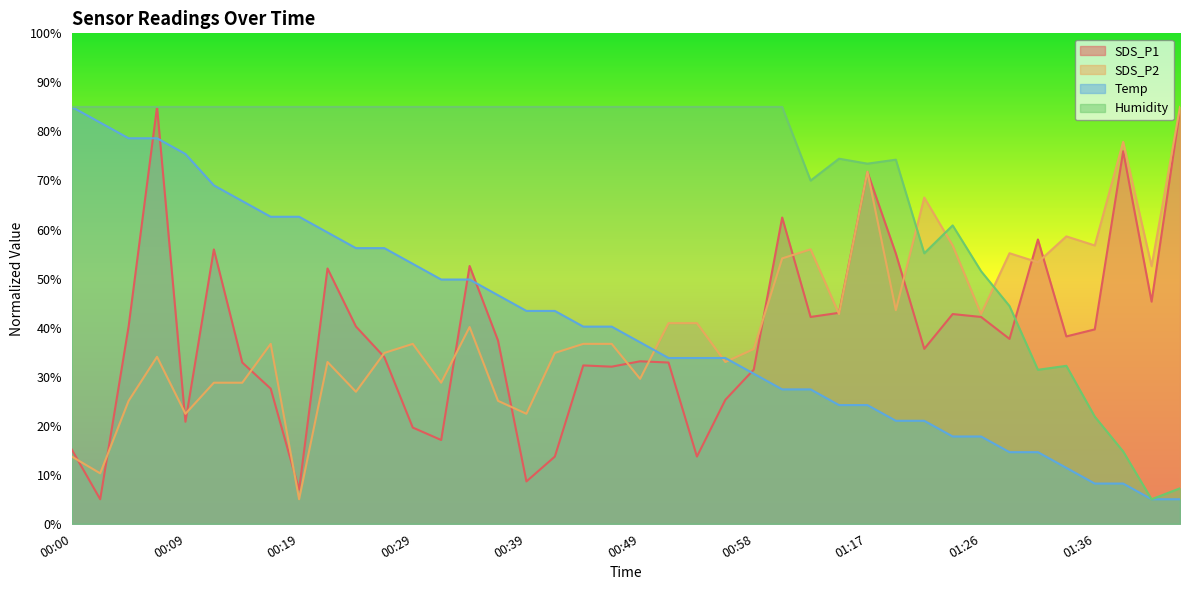

Reading left to right, extract all data points from this chart.

SDS_P1: 00:00=15.1	00:02=5.0	00:05=40.2	00:07=85.0	00:09=20.8	00:12=55.9	00:14=32.9	00:17=27.6	00:19=6.9	00:22=52.1	00:24=40.2	00:27=34.0	00:29=19.6	00:32=17.1	00:34=52.6	00:36=37.4	00:39=8.6	00:41=13.7	00:44=32.3	00:46=32.0	00:49=33.1	00:51=32.9	00:54=13.7	00:56=25.3	00:58=31.4	01:01=62.4	01:12=42.2	01:14=43.0	01:17=71.7	01:19=55.1	01:21=35.7	01:24=42.8	01:26=42.2	01:29=37.7	01:31=58.0	01:34=38.2	01:36=39.6	01:39=76.0	01:41=45.3	01:44=84.4
SDS_P2: 00:00=13.7	00:02=10.3	00:05=25.1	00:07=34.0	00:09=22.4	00:12=28.8	00:14=28.8	00:17=36.7	00:19=5.0	00:22=33.0	00:24=26.9	00:27=34.8	00:29=36.7	00:32=28.8	00:34=40.1	00:36=25.1	00:39=22.4	00:41=34.8	00:44=36.7	00:46=36.7	00:49=29.6	00:51=40.9	00:54=40.9	00:56=33.0	00:58=35.6	01:01=54.1	01:12=56.0	01:14=42.8	01:17=71.8	01:19=43.5	01:21=66.5	01:24=56.7	01:26=42.8	01:29=55.2	01:31=53.3	01:34=58.6	01:36=56.7	01:39=77.9	01:41=52.5	01:44=85.0
Temp: 00:00=85.0	00:02=81.8	00:05=78.6	00:07=78.6	00:09=75.4	00:12=69.0	00:14=65.8	00:17=62.6	00:19=62.6	00:22=59.4	00:24=56.2	00:27=56.2	00:29=53.0	00:32=49.8	00:34=49.8	00:36=46.6	00:39=43.4	00:41=43.4	00:44=40.2	00:46=40.2	00:49=37.0	00:51=33.8	00:54=33.8	00:56=33.8	00:58=30.6	01:01=27.4	01:12=27.4	01:14=24.2	01:17=24.2	01:19=21.0	01:21=21.0	01:24=17.8	01:26=17.8	01:29=14.6	01:31=14.6	01:34=11.4	01:36=8.2	01:39=8.2	01:41=5.0	01:44=5.0
Humidity: 00:00=85.0	00:02=85.0	00:05=85.0	00:07=85.0	00:09=85.0	00:12=85.0	00:14=85.0	00:17=85.0	00:19=85.0	00:22=85.0	00:24=85.0	00:27=85.0	00:29=85.0	00:32=85.0	00:34=85.0	00:36=85.0	00:39=85.0	00:41=85.0	00:44=85.0	00:46=85.0	00:49=85.0	00:51=85.0	00:54=85.0	00:56=85.0	00:58=85.0	01:01=85.0	01:12=70.0	01:14=74.4	01:17=73.4	01:19=74.2	01:21=55.2	01:24=60.8	01:26=51.5	01:29=44.4	01:31=31.4	01:34=32.2	01:36=21.9	01:39=14.7	01:41=5.0	01:44=7.2